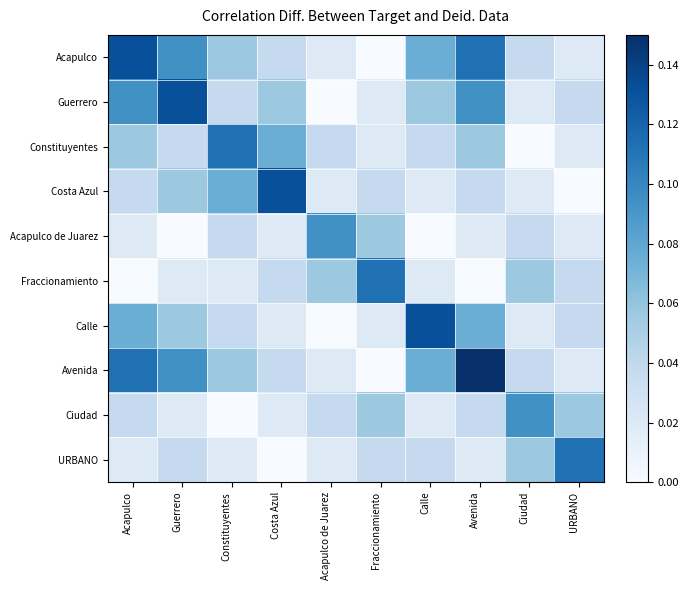

Which series has the widest spread of values?

Avenida